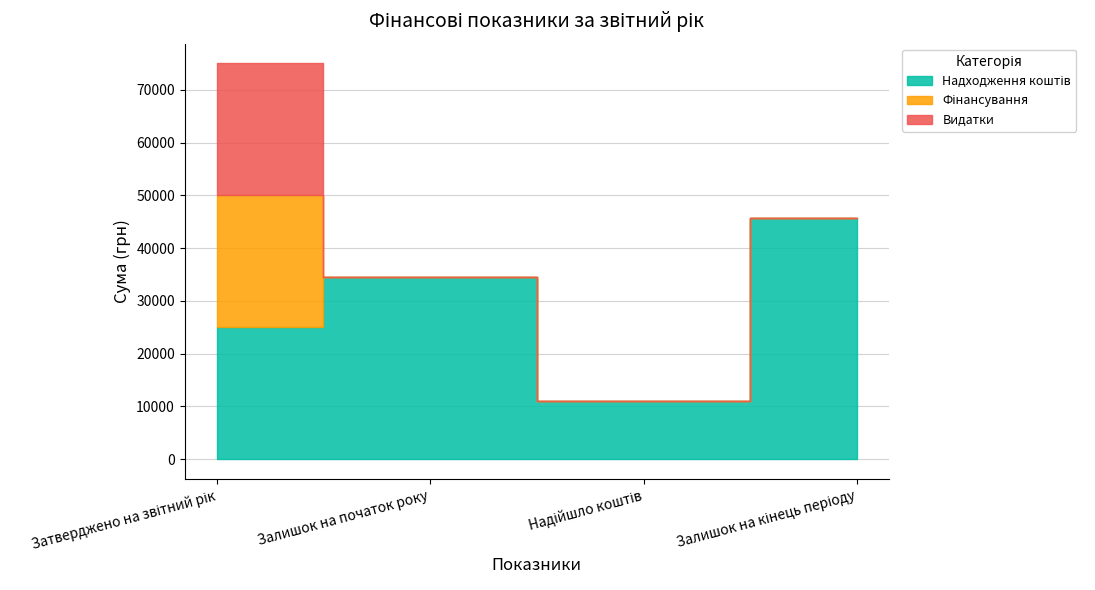

What is the total value across all series at Залишок на початок року?

34572.4